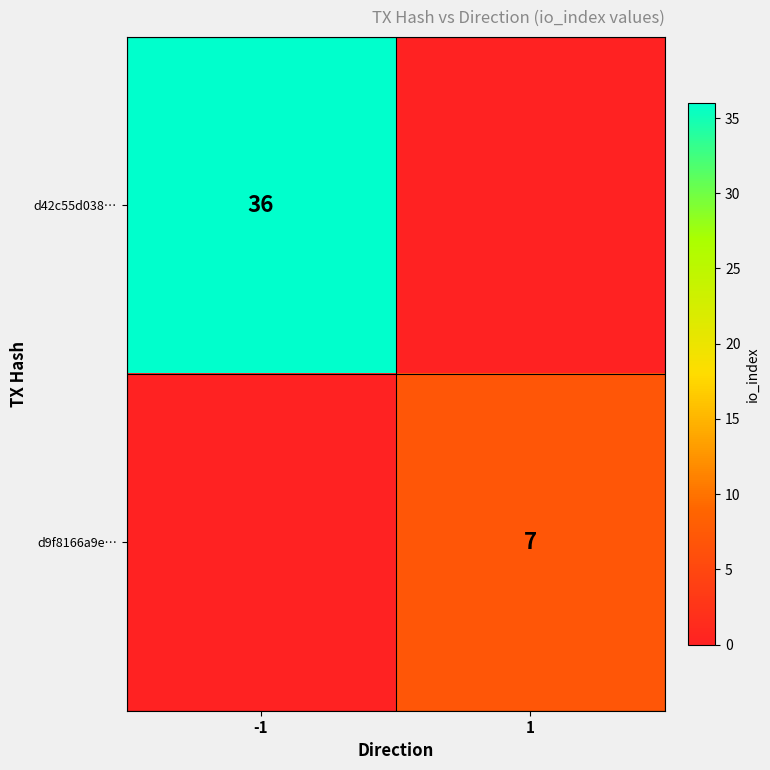

True or false: d42c55d038… has a value of 13 at -1.

False